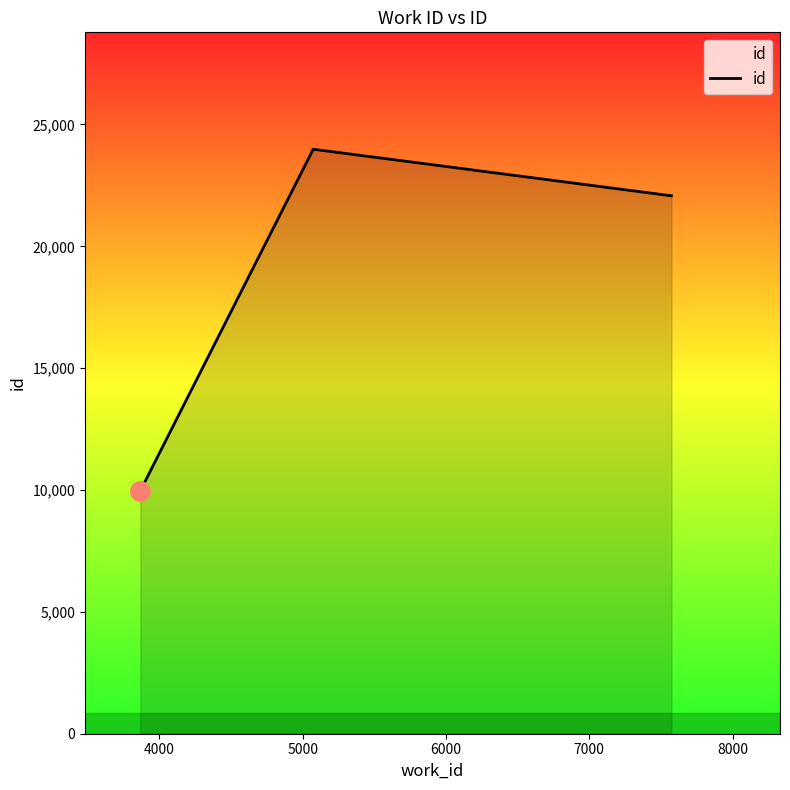

What is the difference between the maximum and second lowest values?

1911